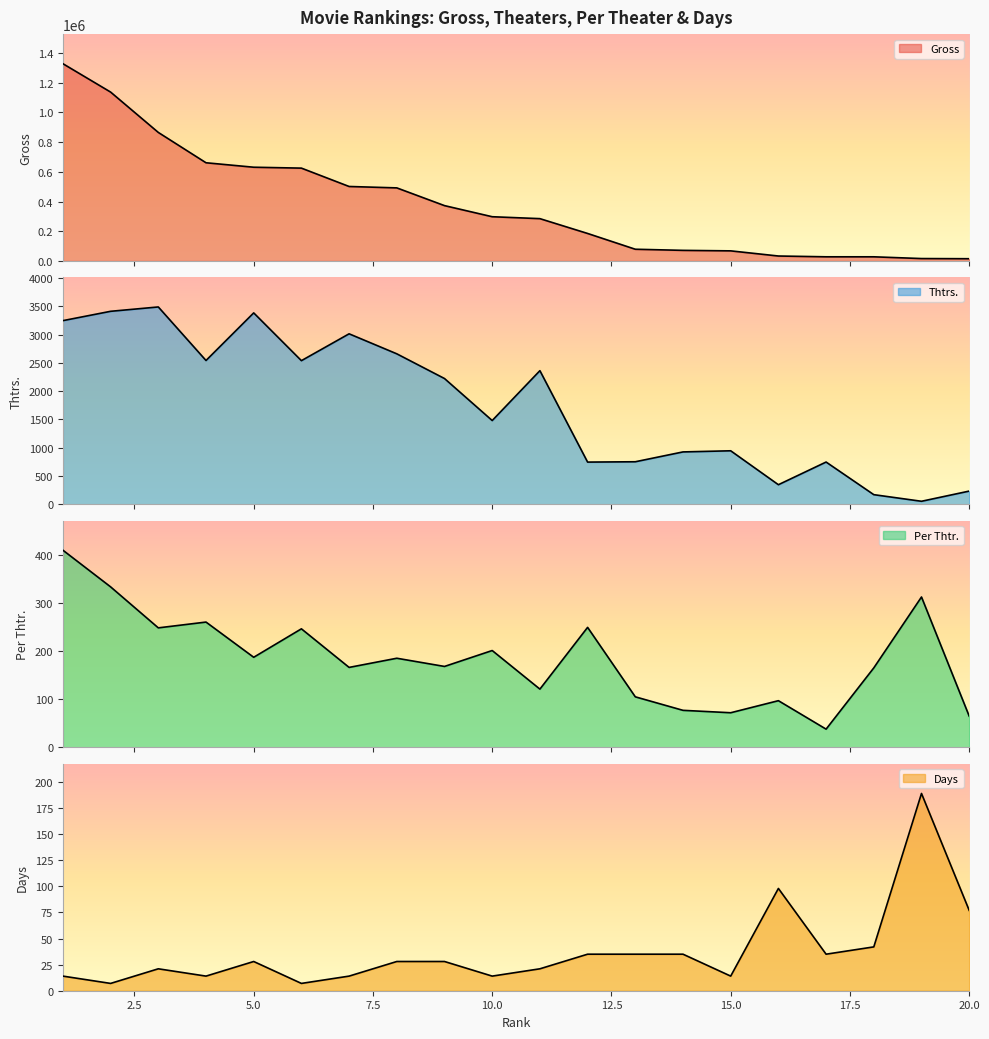

True or false: Per Thtr. has more than 1 points higher than both neighbors.

True